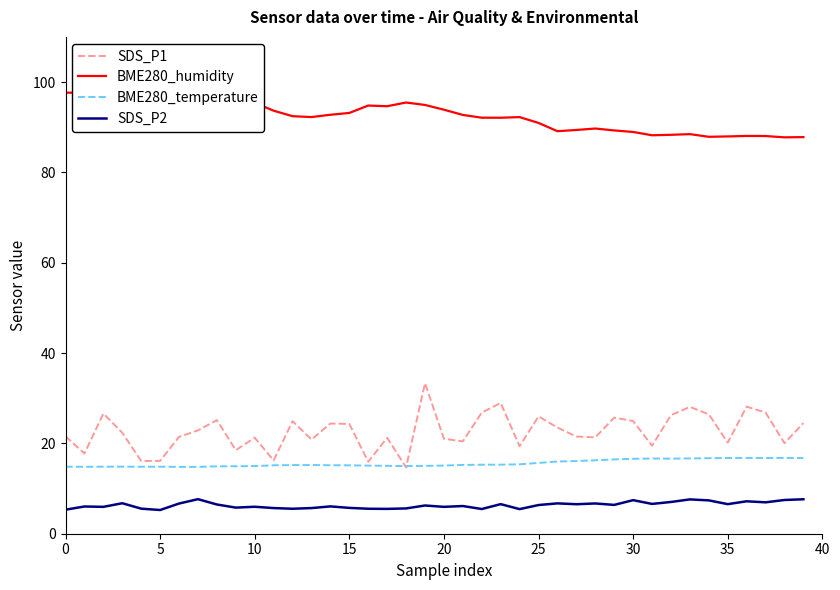

At which category is the sum across all series the highest?

19